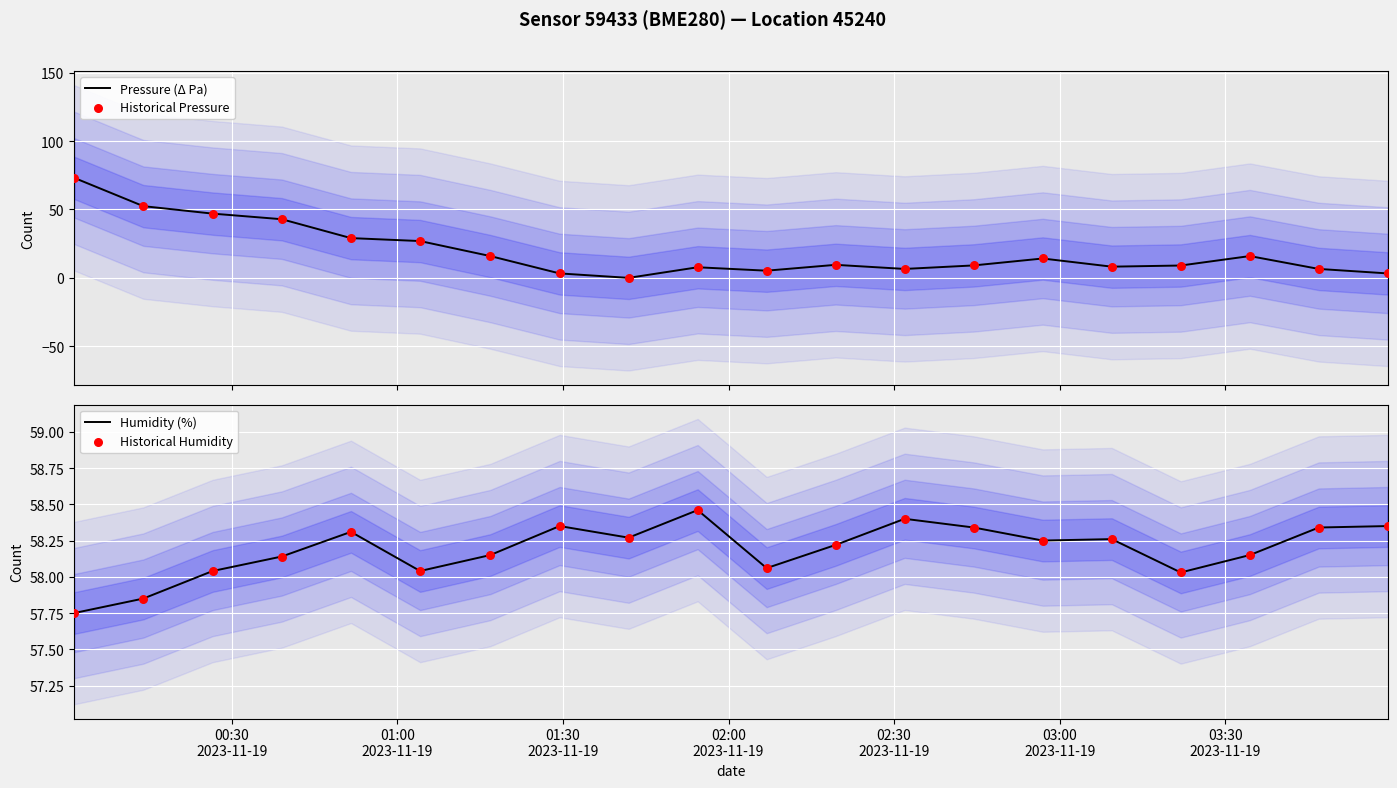

Which series reaches the maximum Y coordinate?

Pressure (Δ Pa)